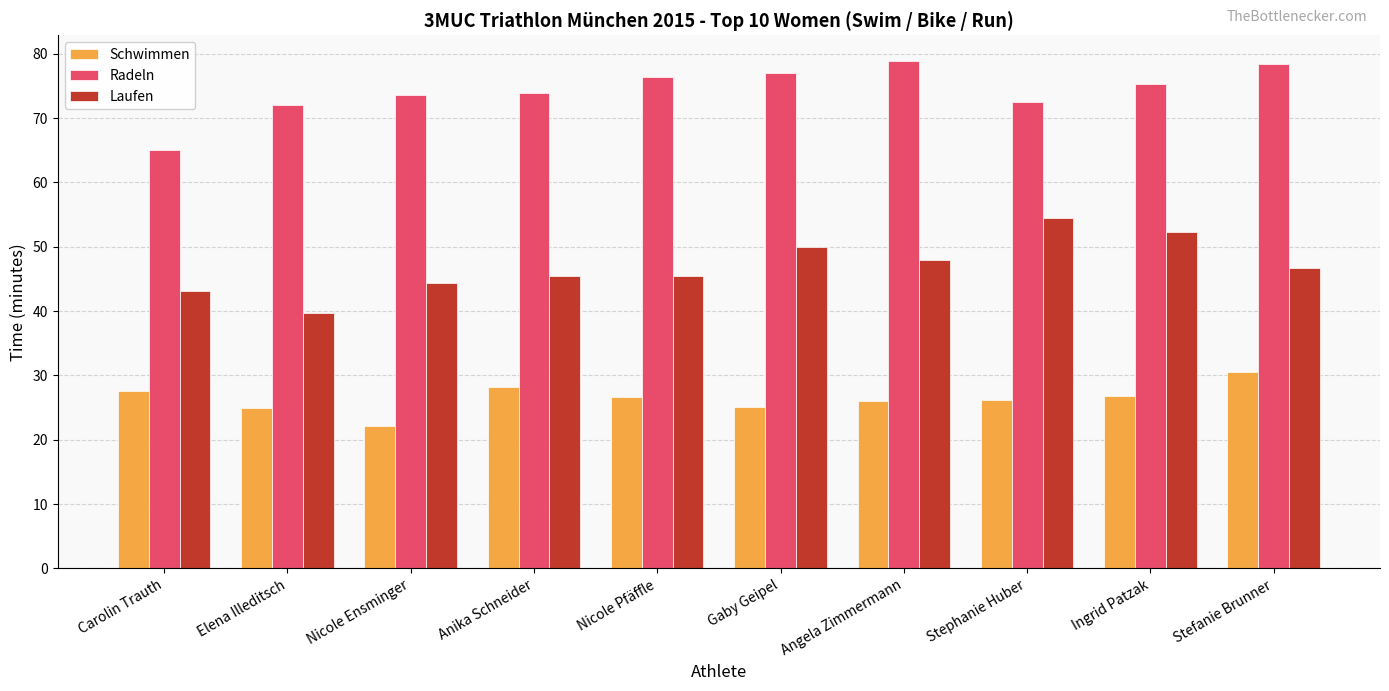

What is the sum of all Radeln values?

743.1